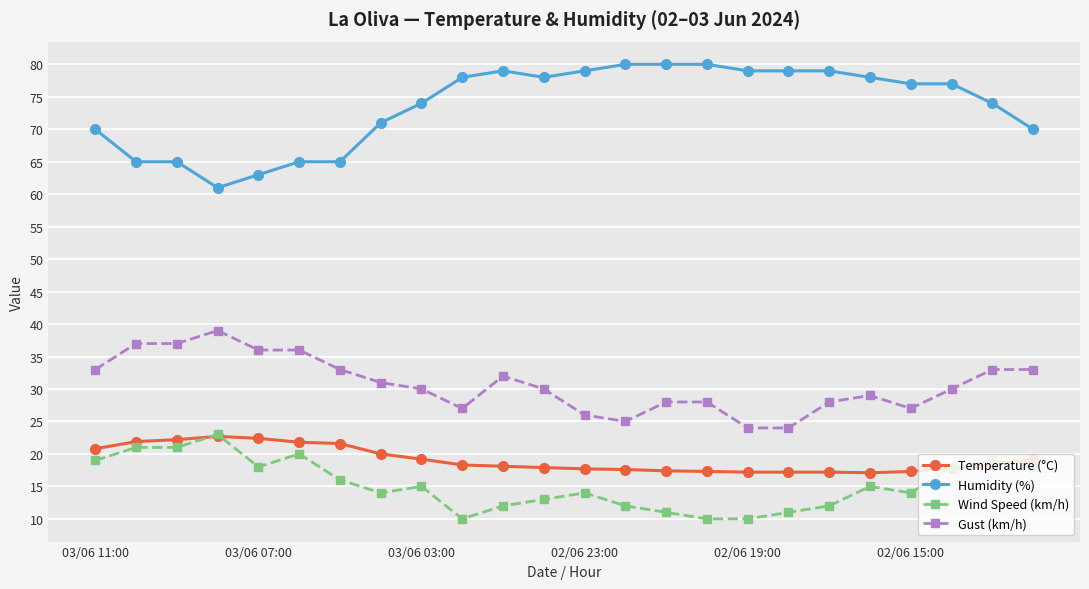

True or false: Temperature (°C) and Gust (km/h) intersect in this chart.

False